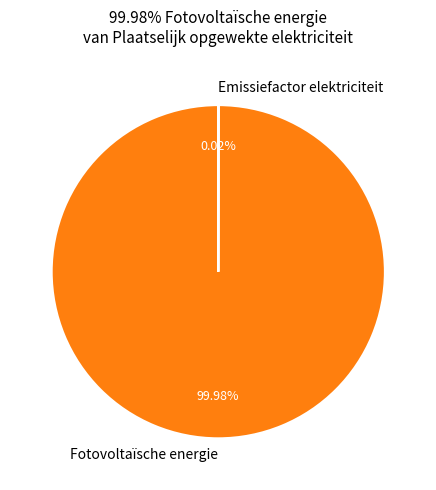

Which category accounts for the majority?

Fotovoltaïsche energie